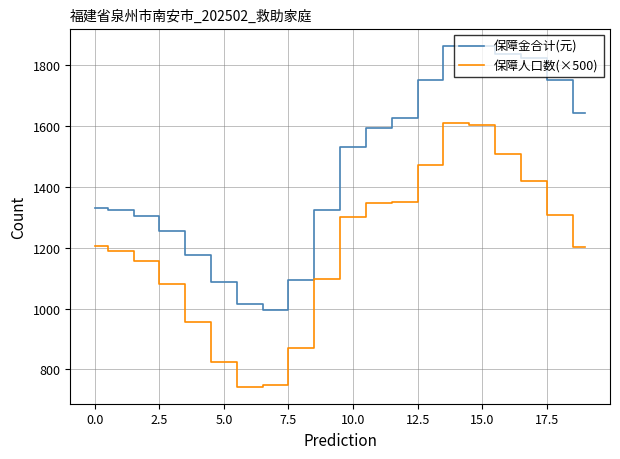

How many values in the 保障金合计(元) series are below 1531?

10